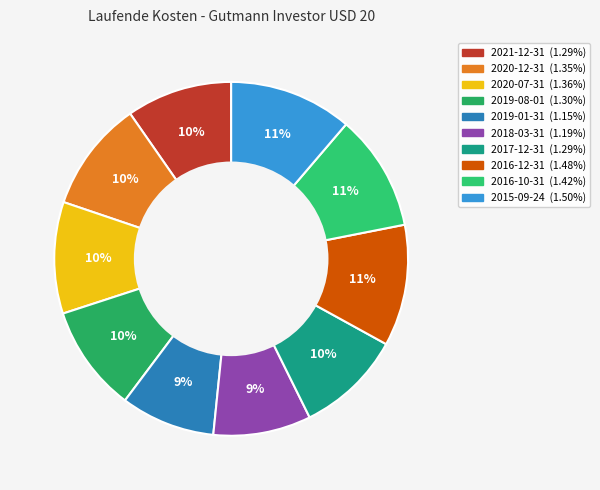

Which slice is the smallest?

2019-01-31